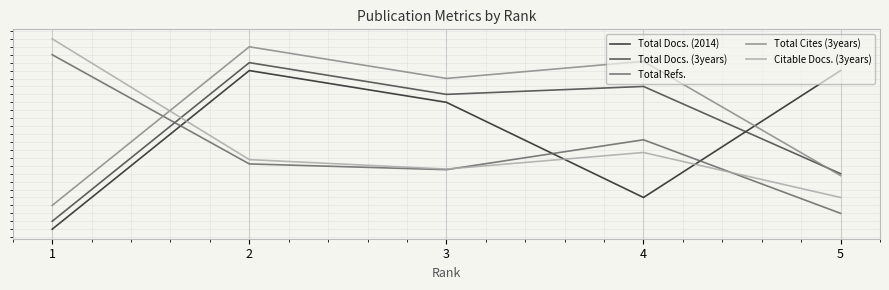

Where does the Total Docs. (3years) series first go above 1?

2